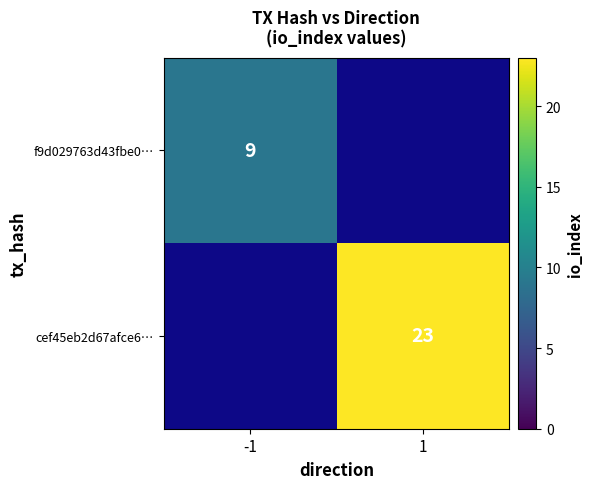

Which label corresponds to the largest value in the chart?

1